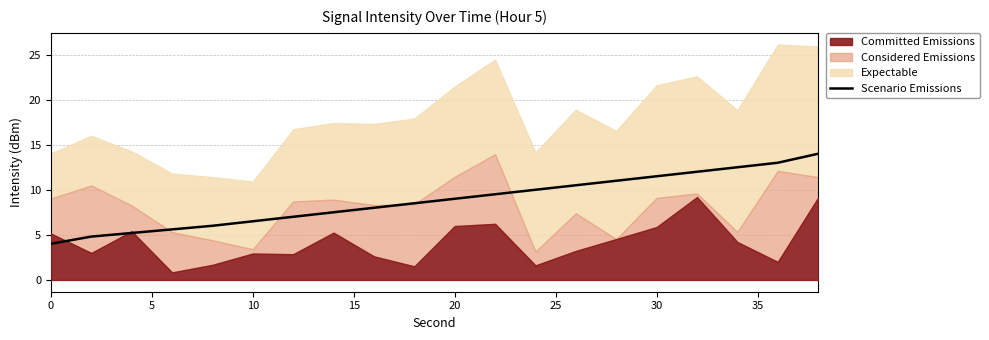

What is the minimum value for Scenario Emissions?

4.0